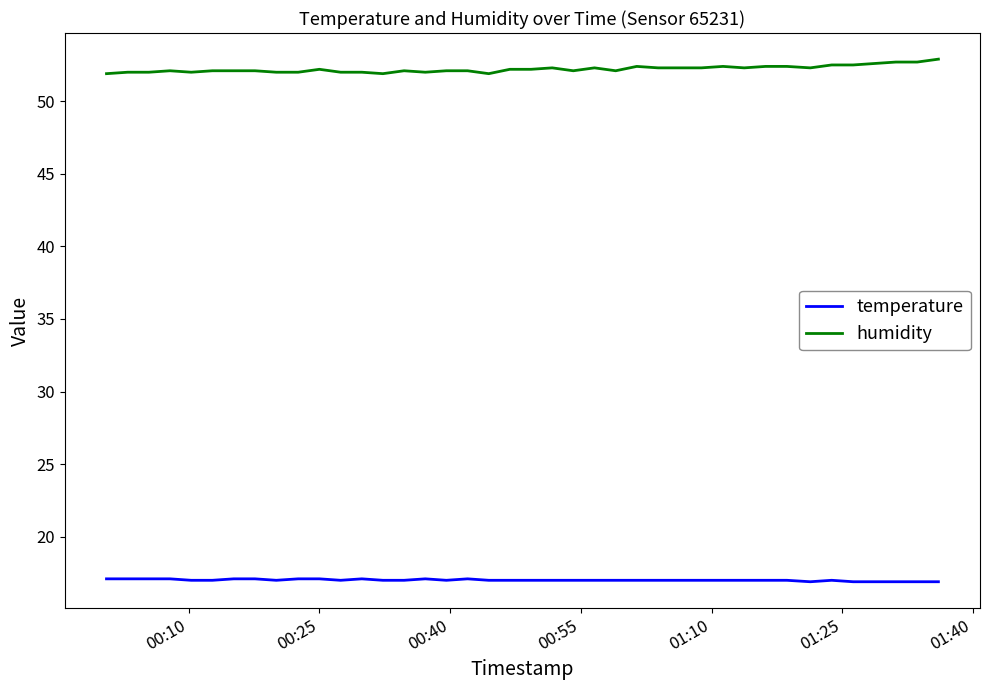

Which series has the largest total across all categories?

humidity